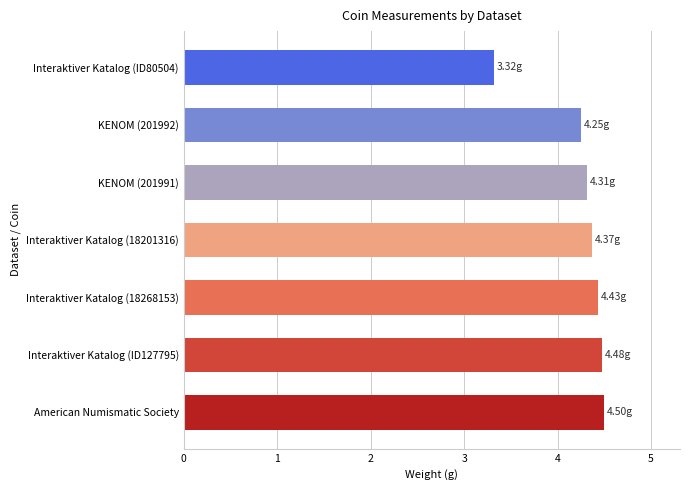

What is the sum of all values?

29.7